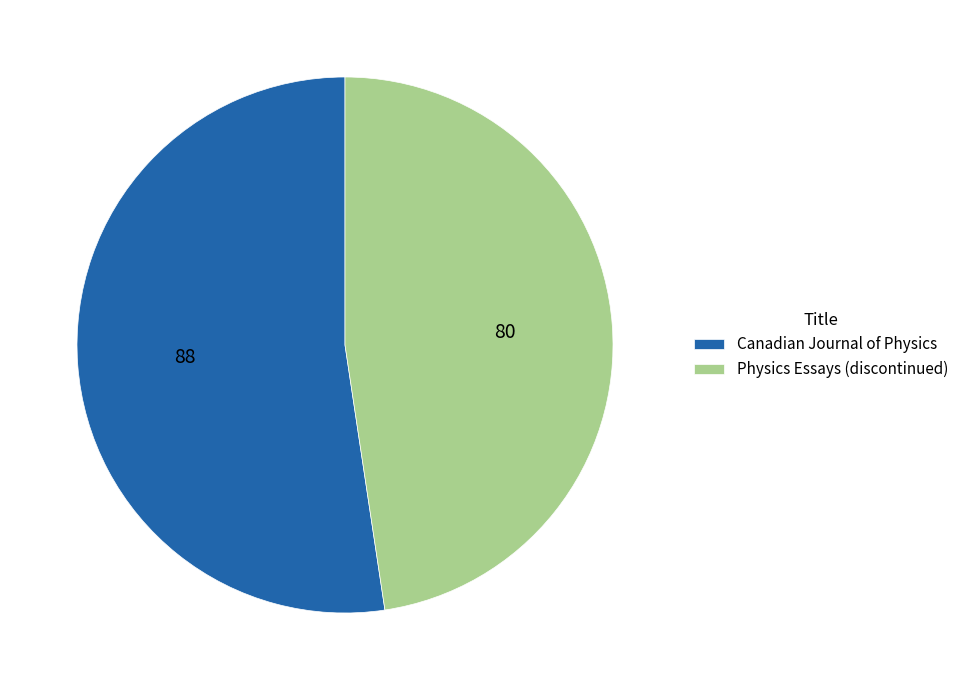

Count the number of slices in the pie.

2